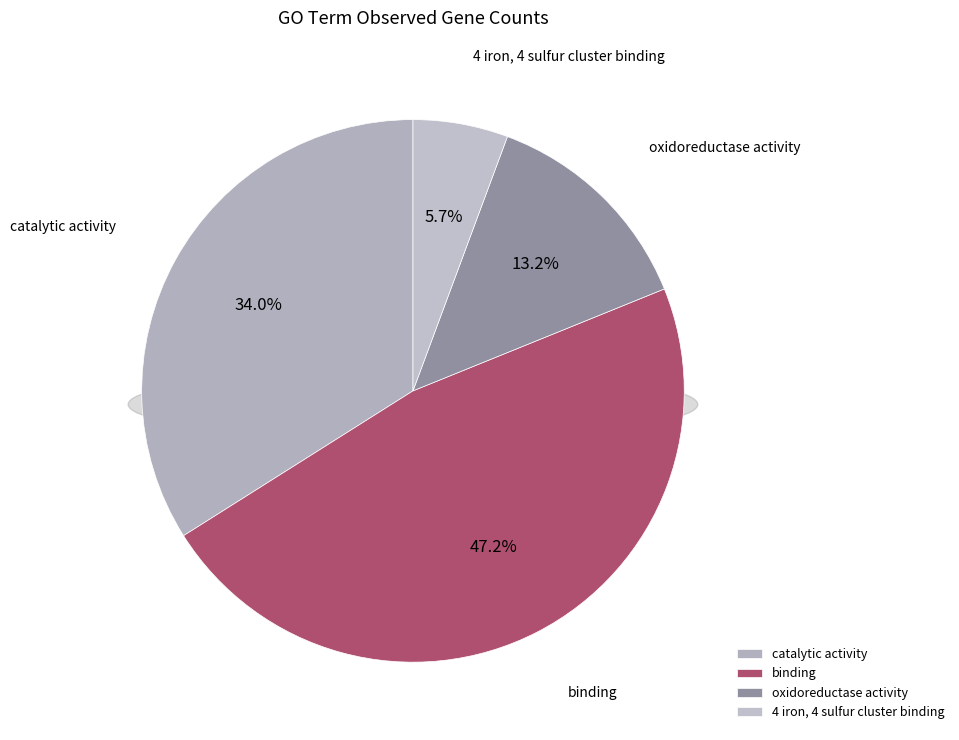

What is the change in value from catalytic activity to oxidoreductase activity?

-11